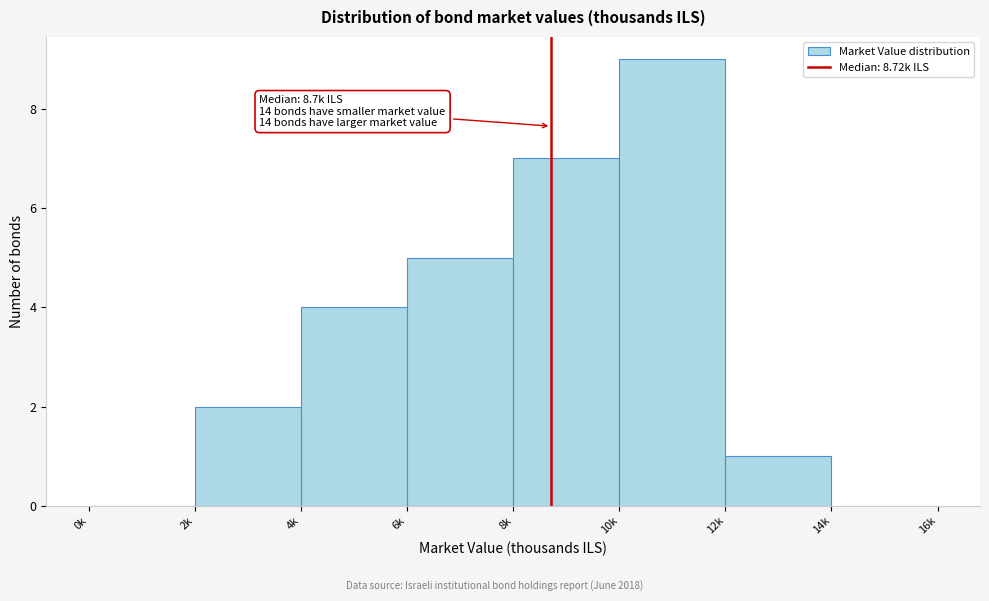

Reading right to left, what are all the values shown in this chart?

14k=0	12k=1	10k=9	8k=7	6k=5	4k=4	2k=2	0k=0